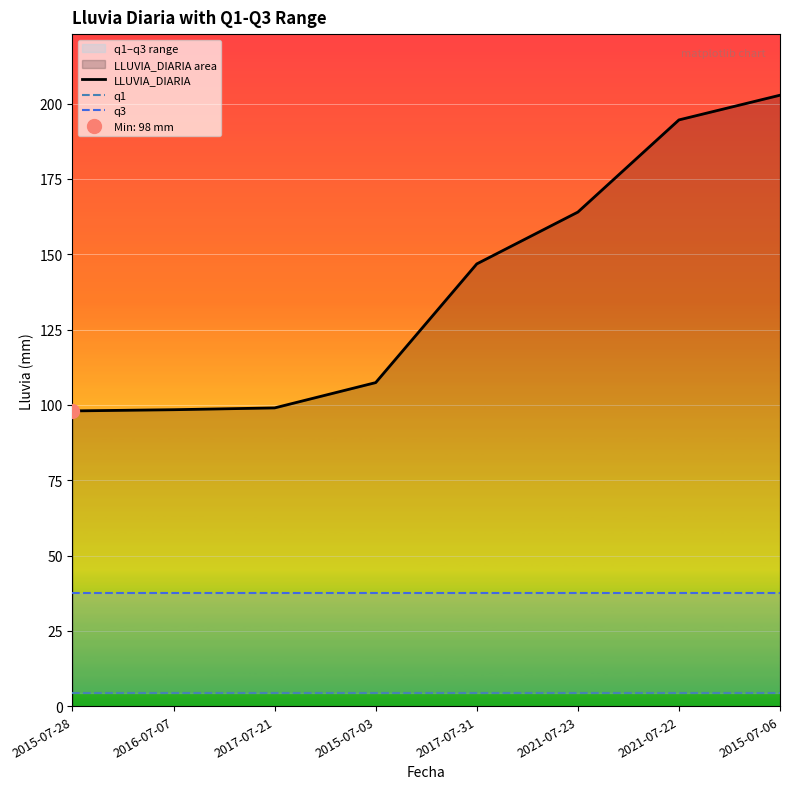

Which series has the widest spread of values?

LLUVIA_DIARIA